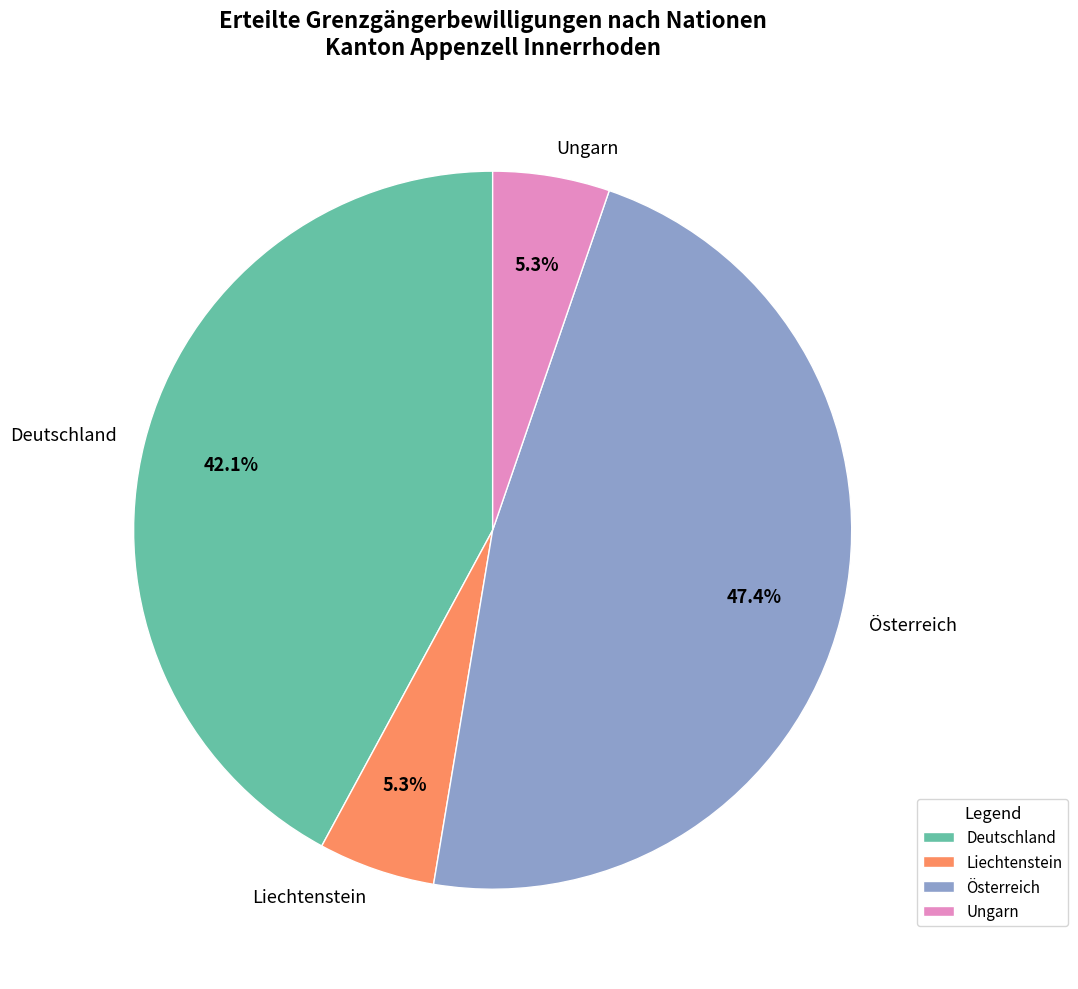

Combined, what portion of the pie is Deutschland and Liechtenstein?

47.4%